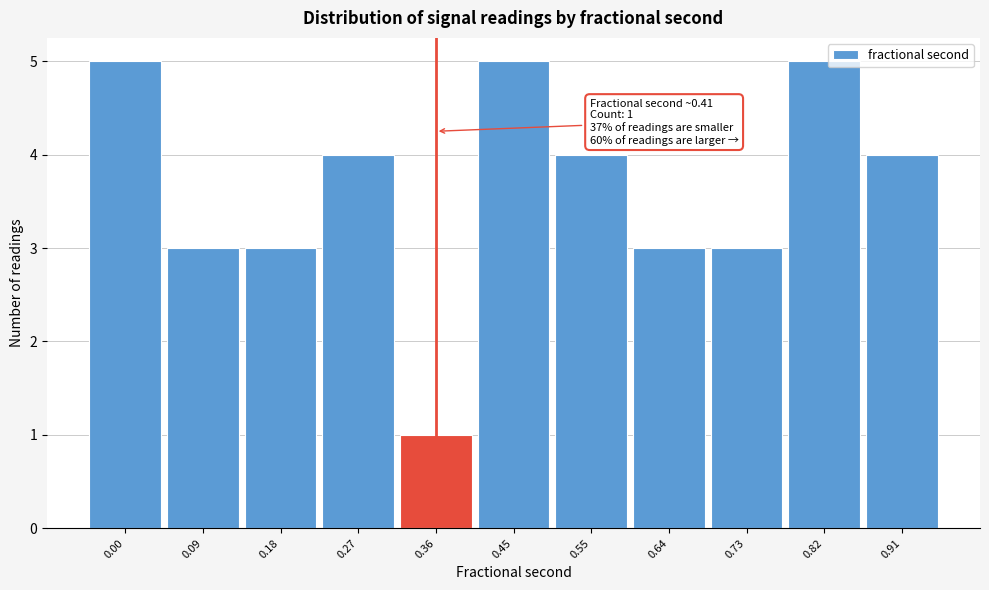

Reading left to right, list all the values displayed in this chart.

5	3	3	4	1	5	4	3	3	5	4